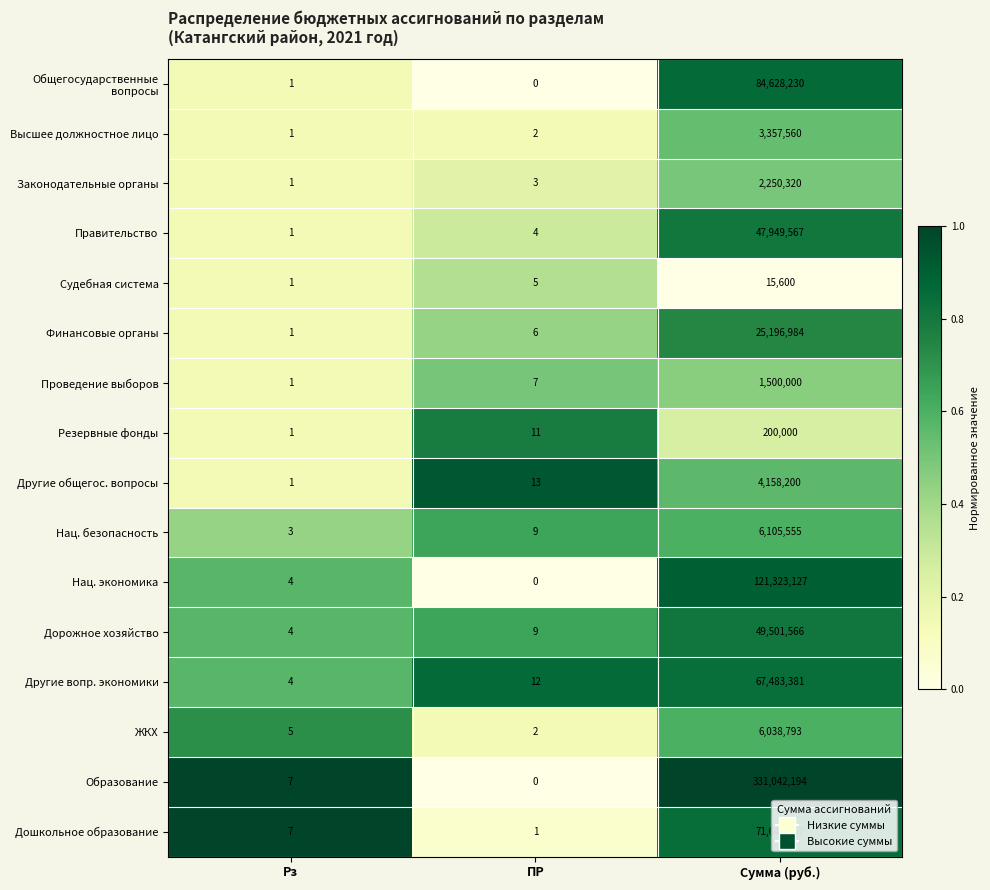

What is the sum of all Другие общегос. вопросы values?

4158214